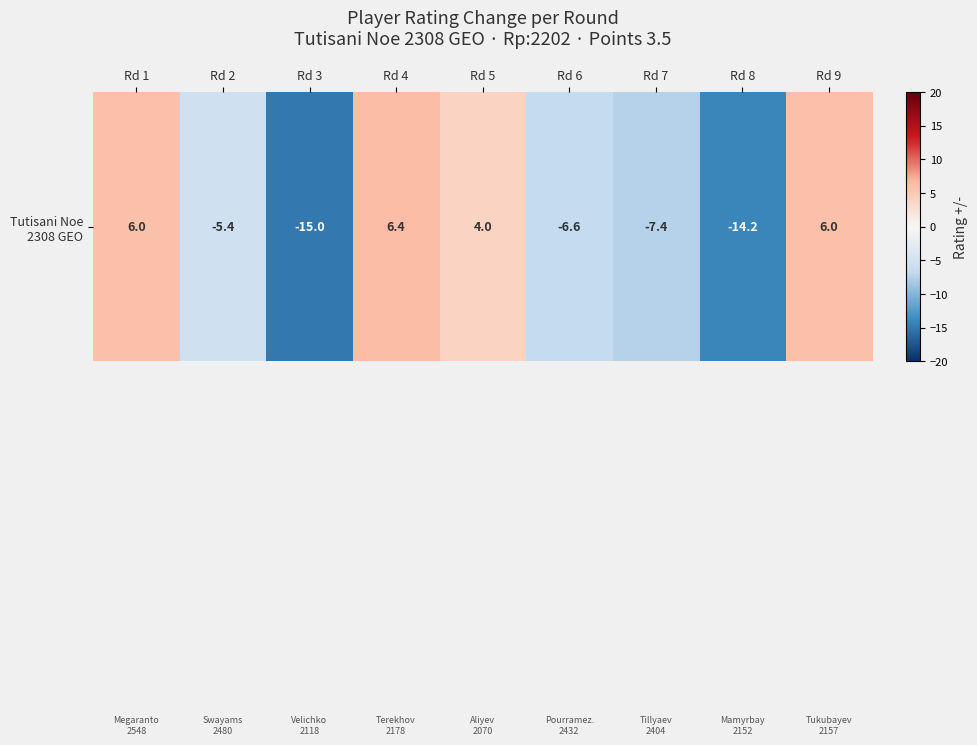

The value at Rd 3 is -15.0. True or false?

True